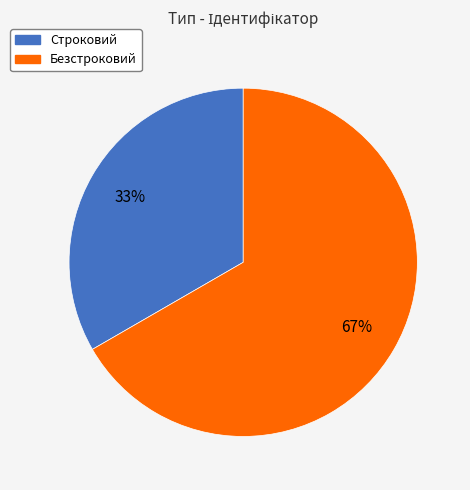

Rank the categories by value from lowest to highest.

Строковий, Безстроковий